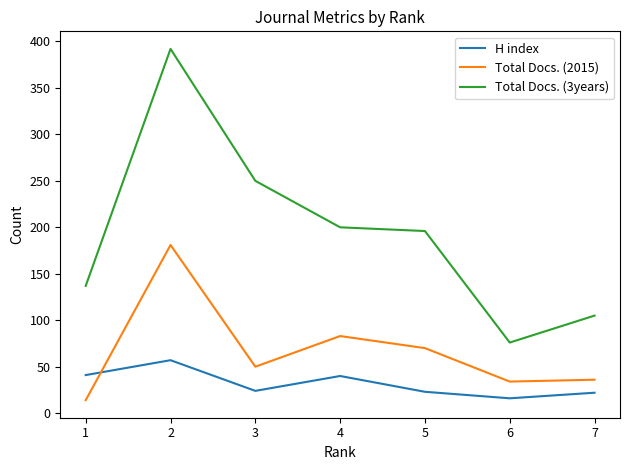

What is the greatest value displayed?

392